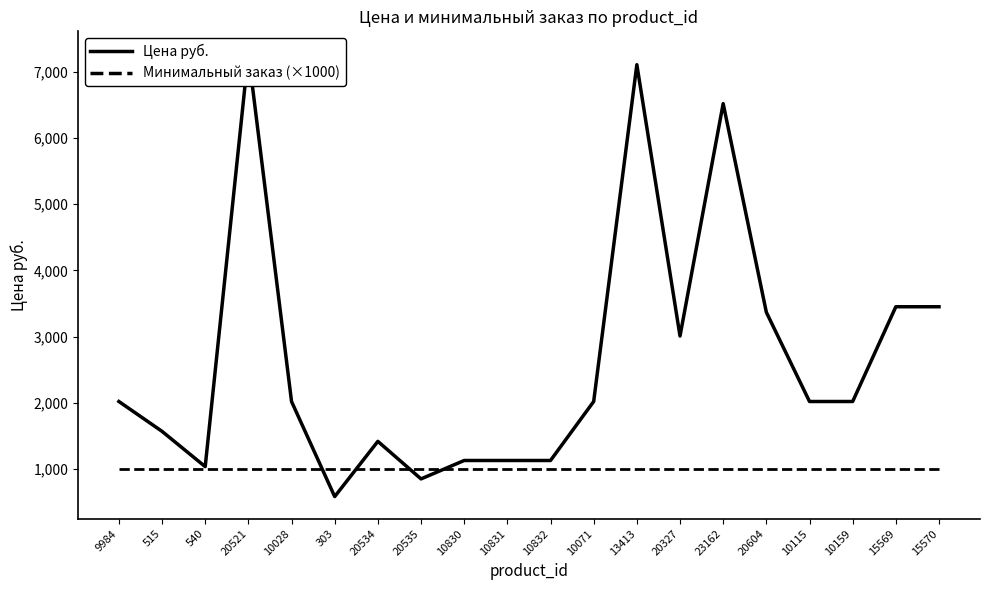

Which series has the largest total across all categories?

Цена руб.